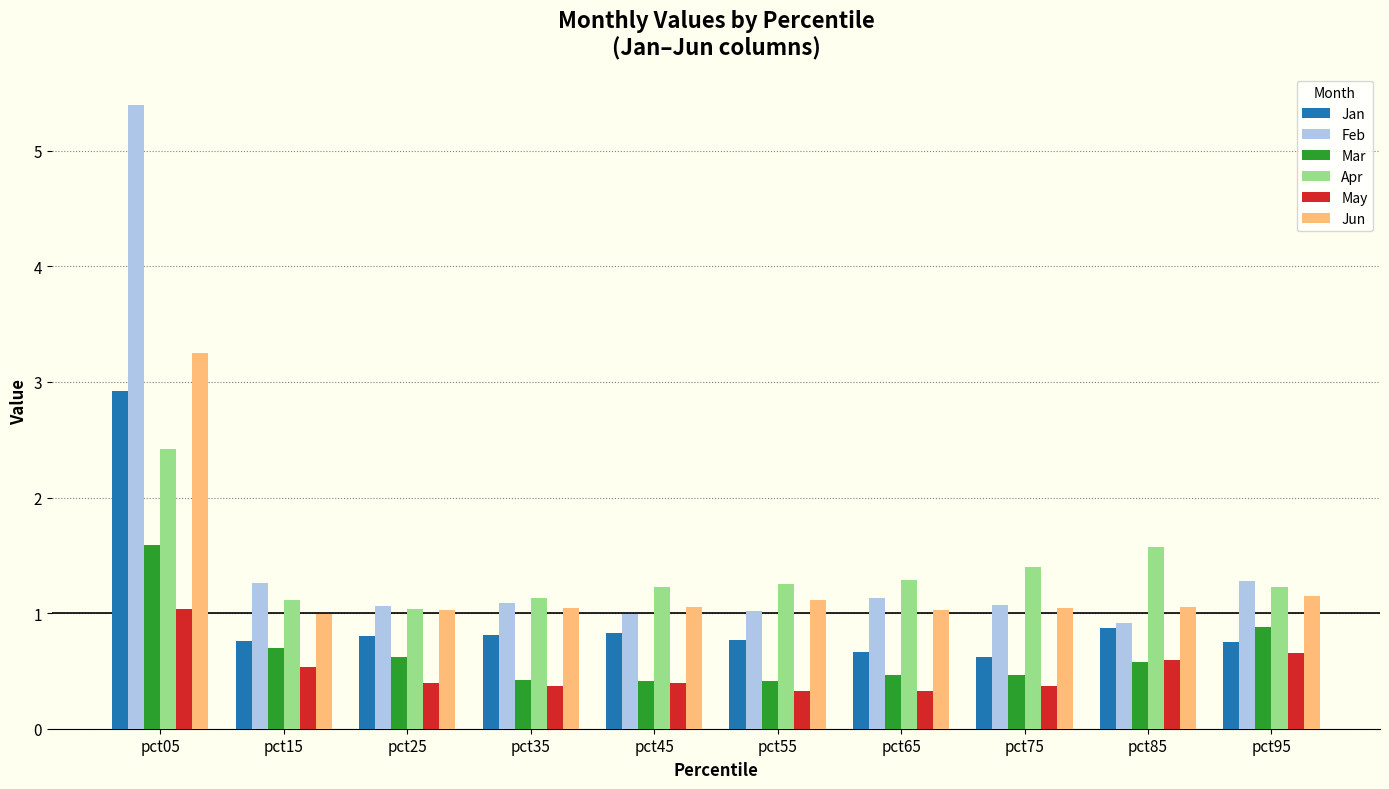

What are all the series names shown in the legend?

Jan, Feb, Mar, Apr, May, Jun